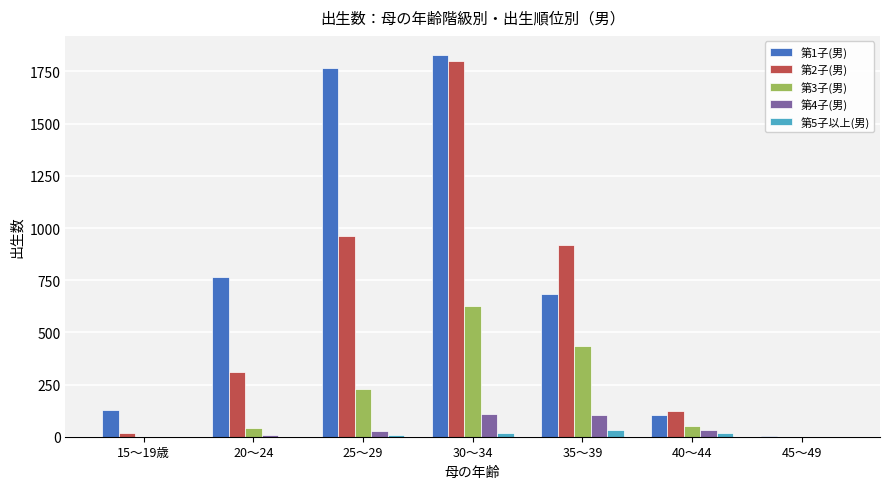

How many distinct data groups are displayed?

5